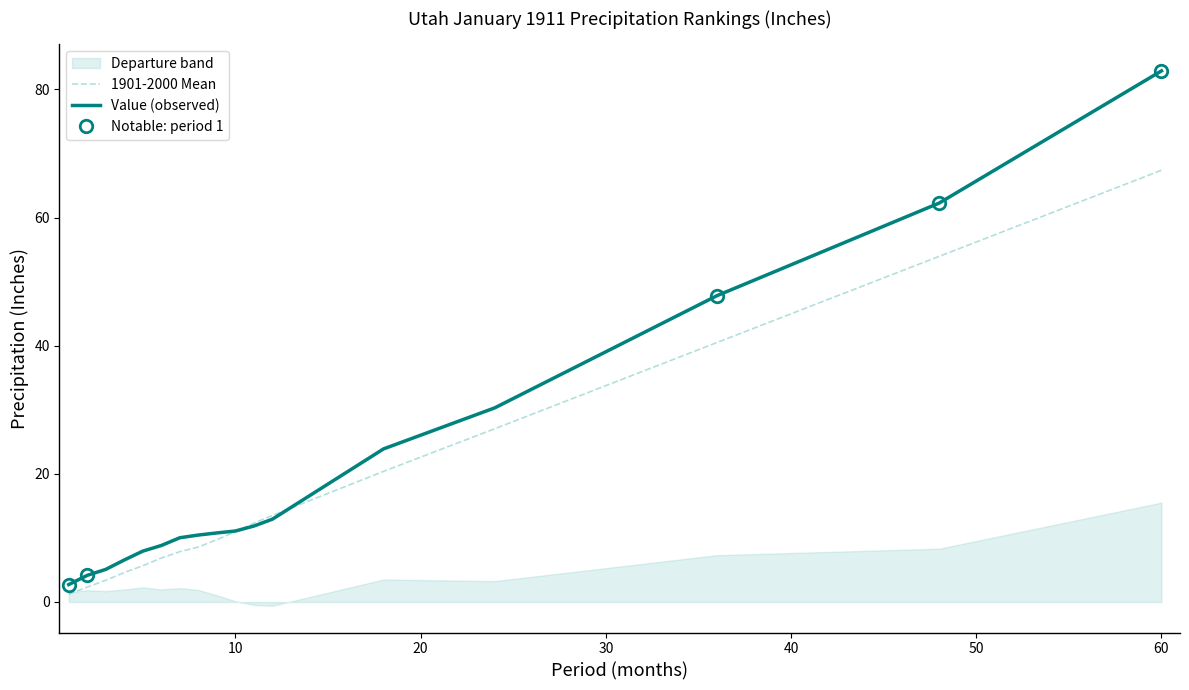

Which series has the largest total across all categories?

Value (observed)